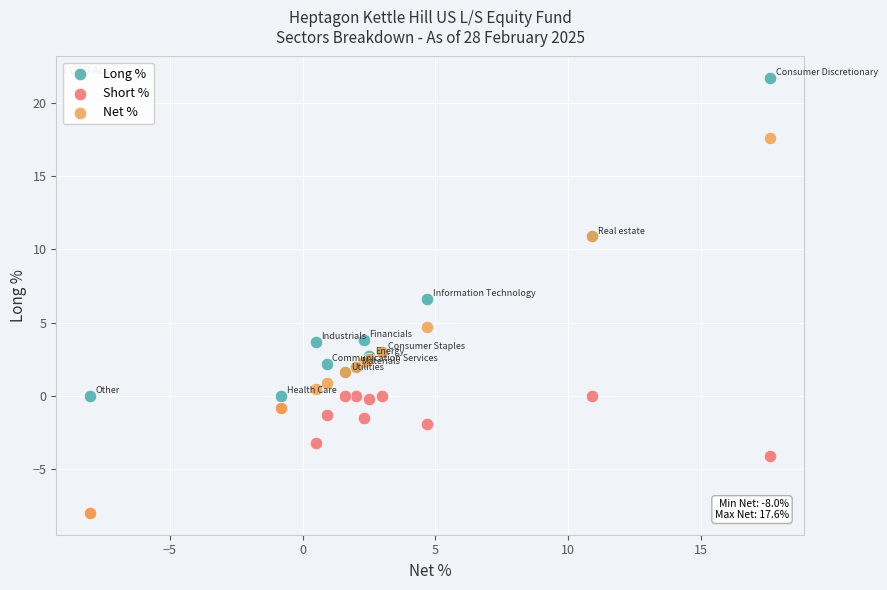

Across all series, what Y value is closest to 6?

6.6